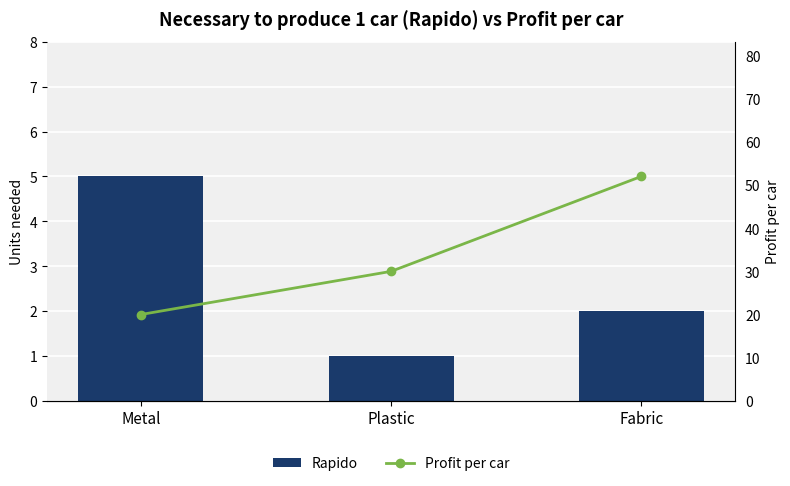

Which series has the widest spread of values?

Profit per car